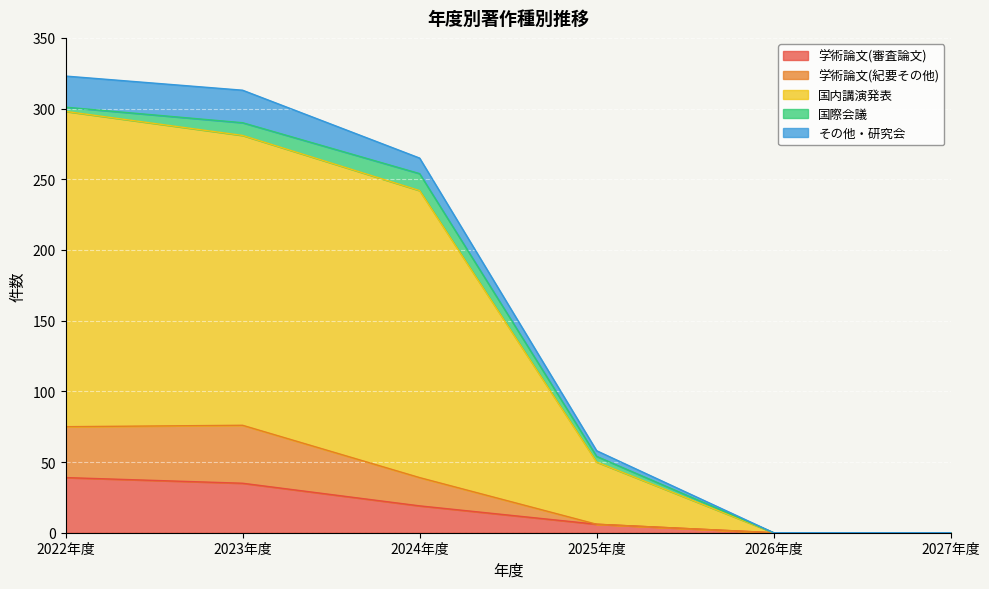

What is the label of the 5th point from the left?

2026年度